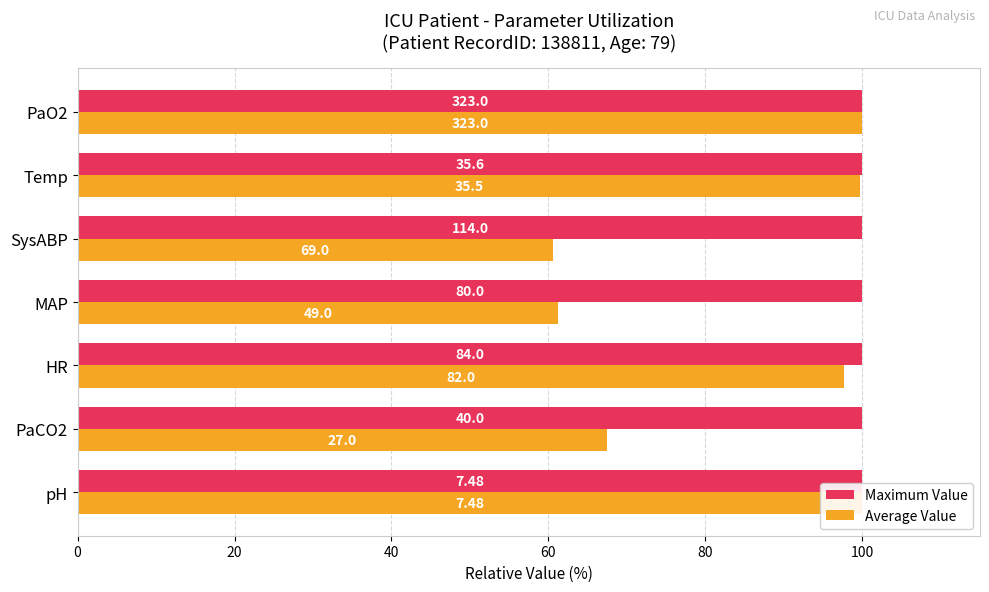

What is the maximum value for Average Value?

100.0